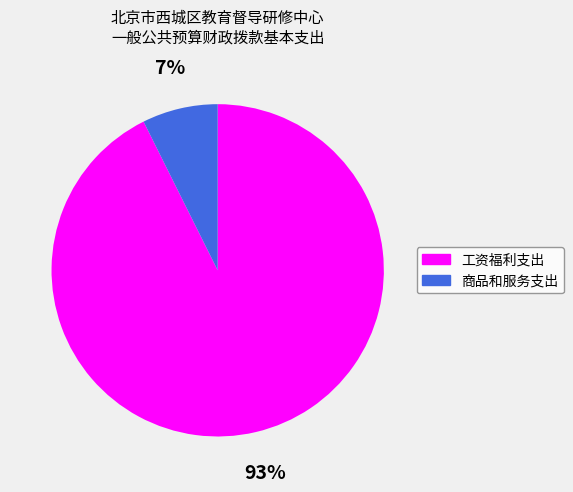

Which category has the smallest portion of the pie?

商品和服务支出